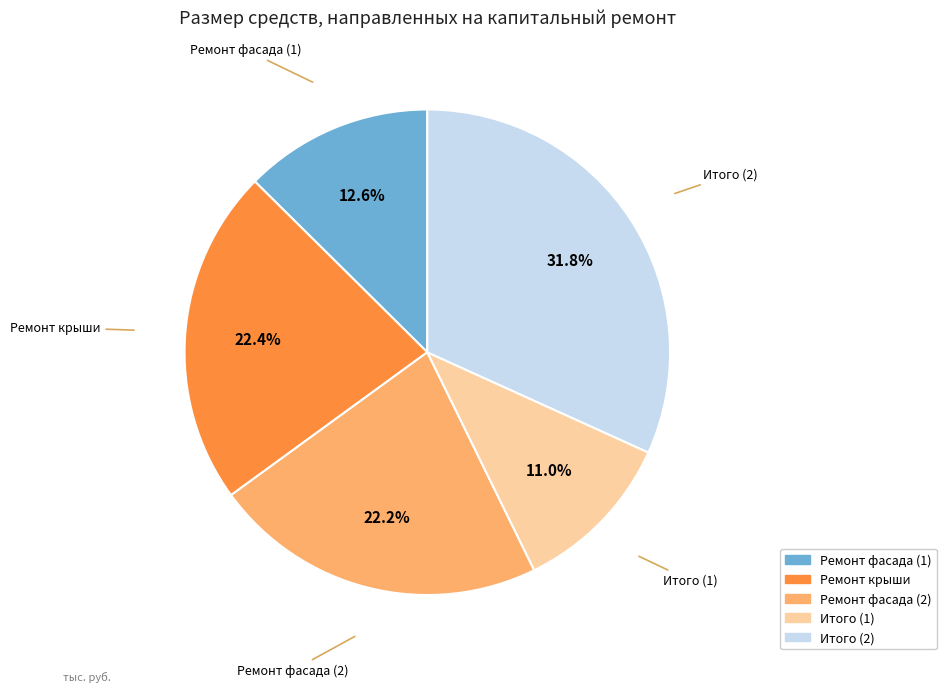

To the nearest percent, what percentage of the pie is Ремонт фасада (2)?

22%